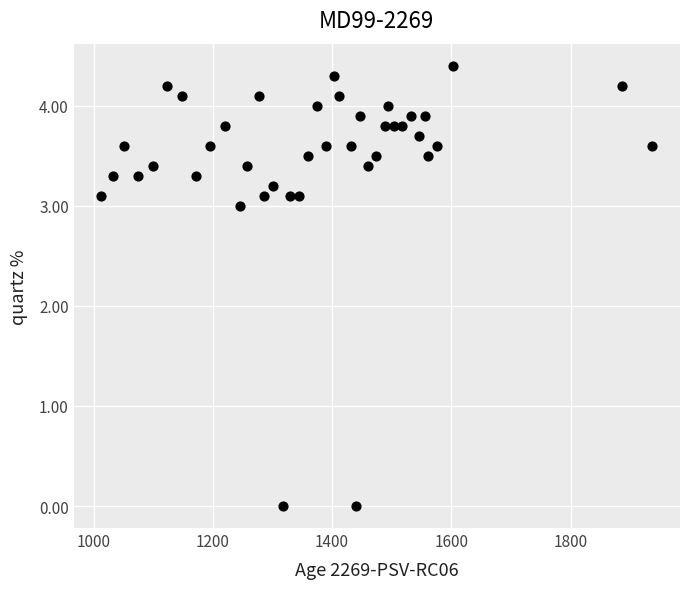

What Y value in the scatter plot is closest to 2?

3.0